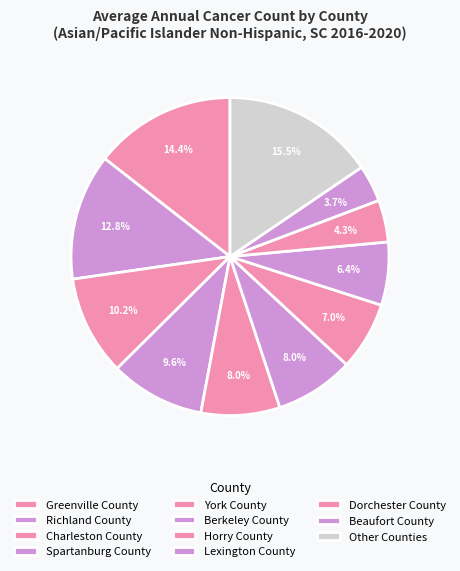

How many segments does this pie chart have?

11